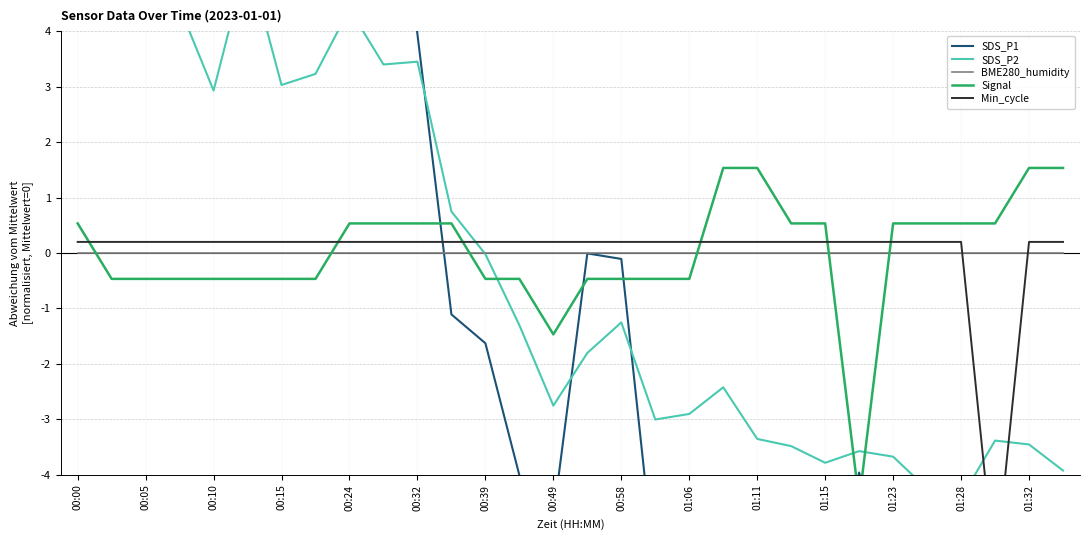

Read the SDS_P2 value at 23.

-3.6